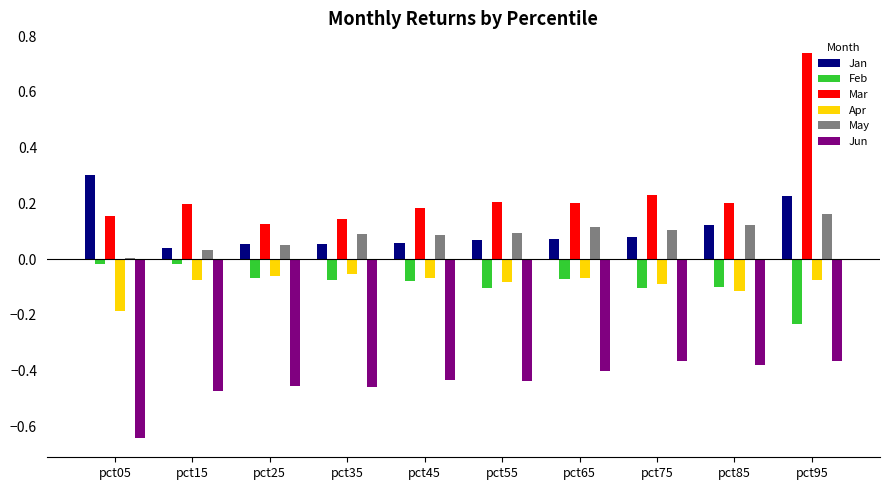

What is the sum of all Mar values?

2.4